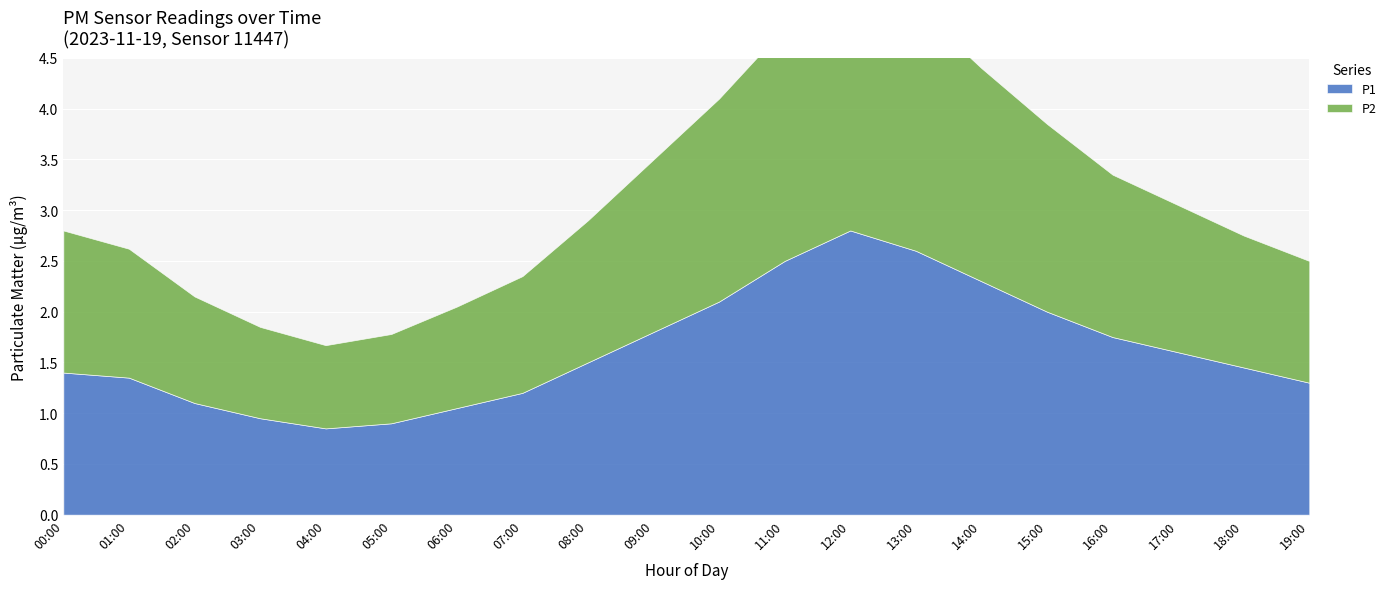

At which label is P1 closest to 1?

03:00